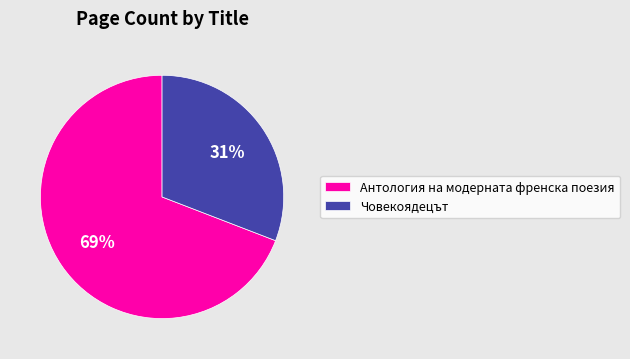

True or false: Човекоядецът accounts for 31% of the total.

True